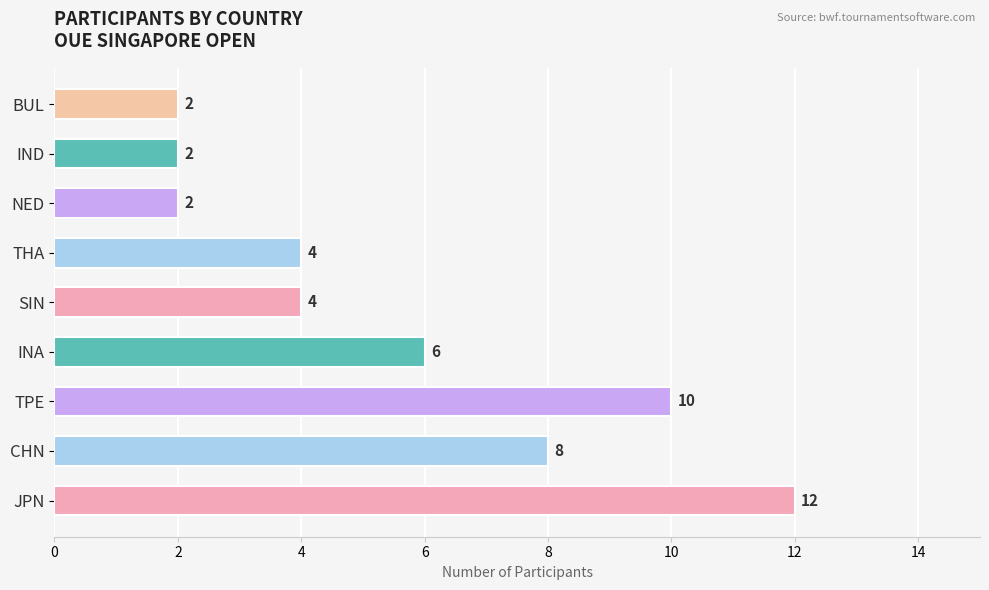

At which category does the chart reach its peak across all series?

JPN